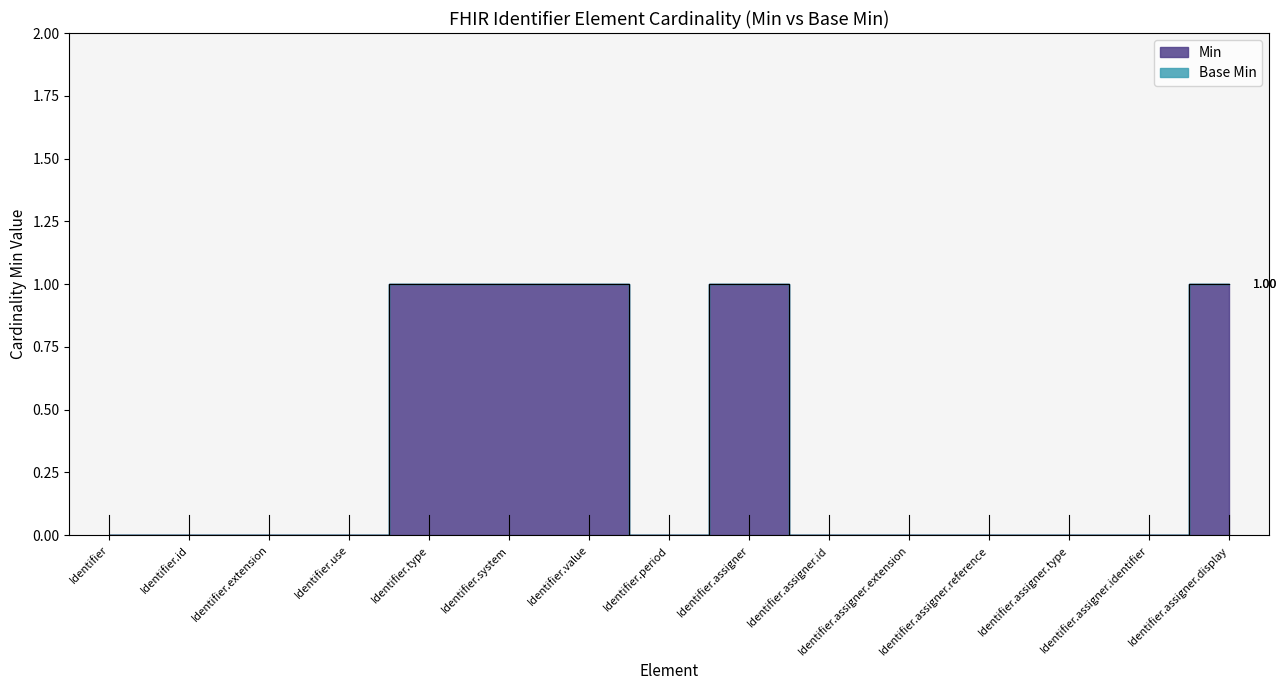

The value at Identifier.extension is 0. True or false?

False